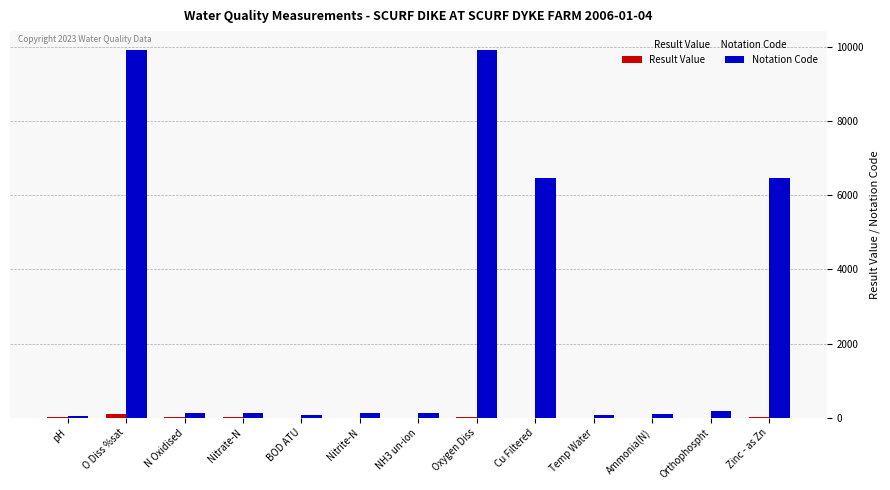

What is the sum of all Notation Code values?

33713.0